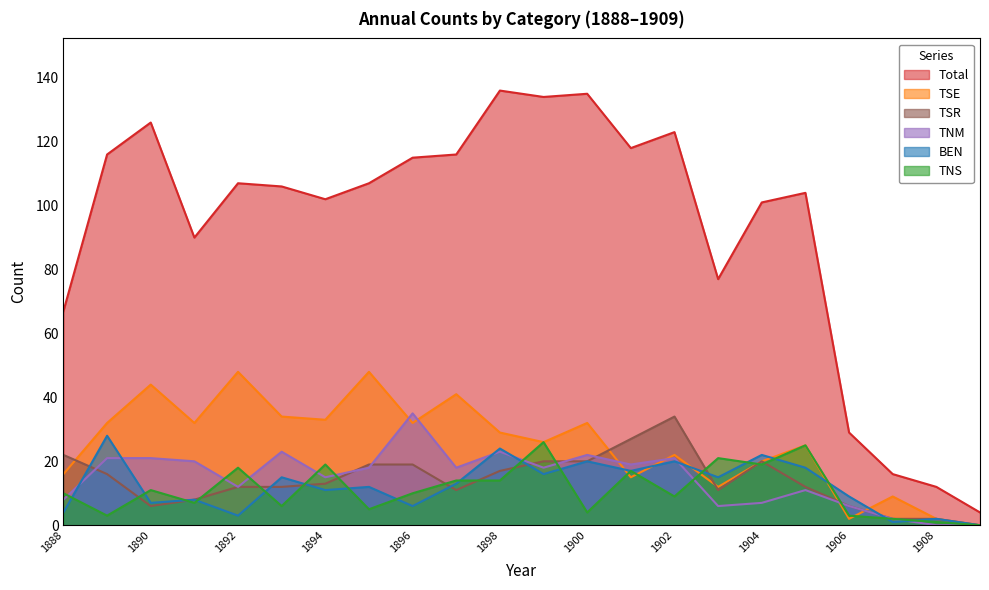

Reading left to right, transcribe all the data shown in this chart.

Total: 1888=67	1889=116	1890=126	1891=90	1892=107	1893=106	1894=102	1895=107	1896=115	1897=116	1898=136	1899=134	1900=135	1901=118	1902=123	1903=77	1904=101	1905=104	1906=29	1907=16	1908=12	1909=4
BEN: 1888=4	1889=28	1890=7	1891=8	1892=3	1893=15	1894=11	1895=12	1896=6	1897=13	1898=24	1899=16	1900=20	1901=17	1902=20	1903=15	1904=22	1905=18	1906=9	1907=1	1908=2	1909=0
TNS: 1888=10	1889=3	1890=11	1891=7	1892=18	1893=6	1894=19	1895=5	1896=10	1897=14	1898=14	1899=26	1900=4	1901=17	1902=9	1903=21	1904=19	1905=25	1906=3	1907=2	1908=1	1909=0
TSE: 1888=16	1889=32	1890=44	1891=32	1892=48	1893=34	1894=33	1895=48	1896=32	1897=41	1898=29	1899=26	1900=32	1901=15	1902=22	1903=12	1904=20	1905=25	1906=2	1907=9	1908=2	1909=0
TNM: 1888=8	1889=21	1890=21	1891=20	1892=12	1893=23	1894=15	1895=18	1896=35	1897=18	1898=23	1899=18	1900=22	1901=19	1902=21	1903=6	1904=7	1905=11	1906=6	1907=2	1908=0	1909=0
TSR: 1888=22	1889=16	1890=6	1891=8	1892=12	1893=12	1894=13	1895=19	1896=19	1897=11	1898=17	1899=20	1900=20	1901=27	1902=34	1903=11	1904=20	1905=12	1906=6	1907=2	1908=2	1909=0